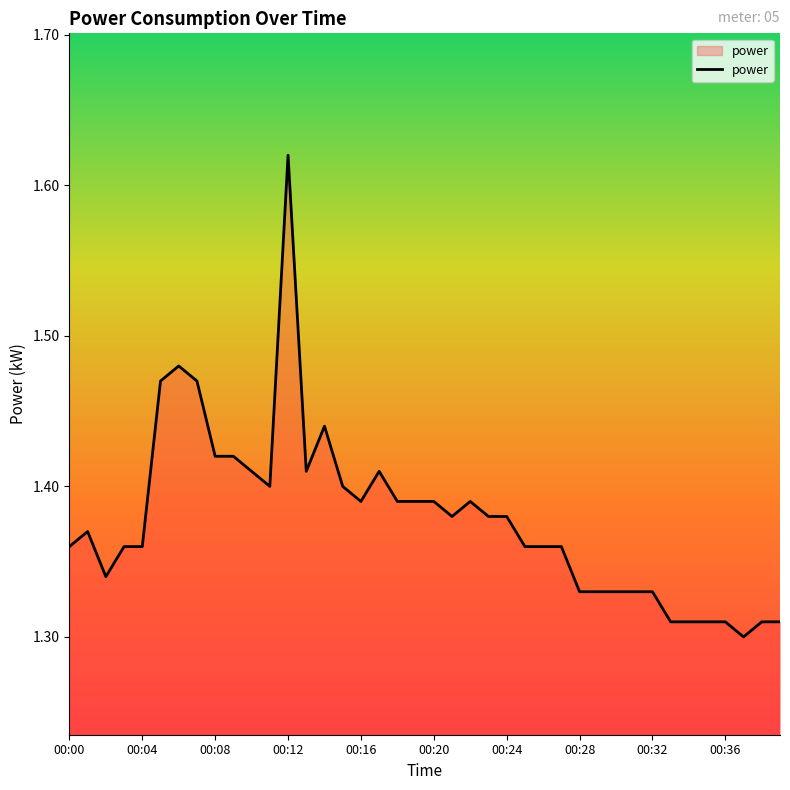

True or false: the data has more than 1 interior local peaks.

True